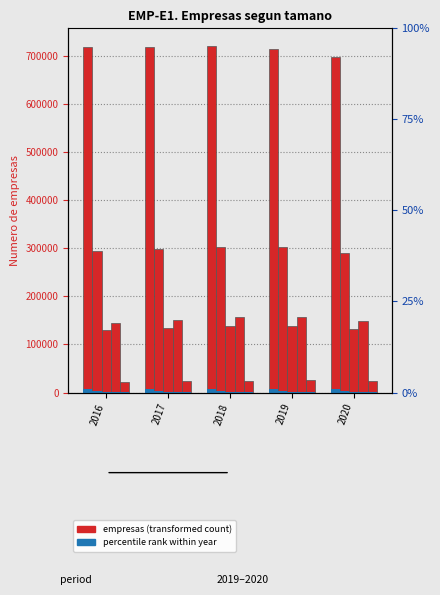

Rank the categories by De 1 a 2 trabajadores value from highest to lowest.

2018, 2016, 2017, 2019, 2020